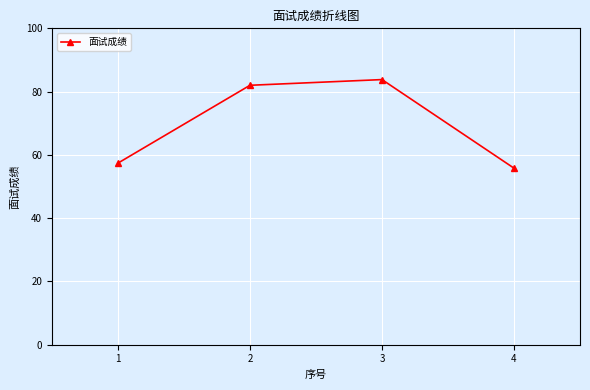

How many categories are shown in the chart?

4